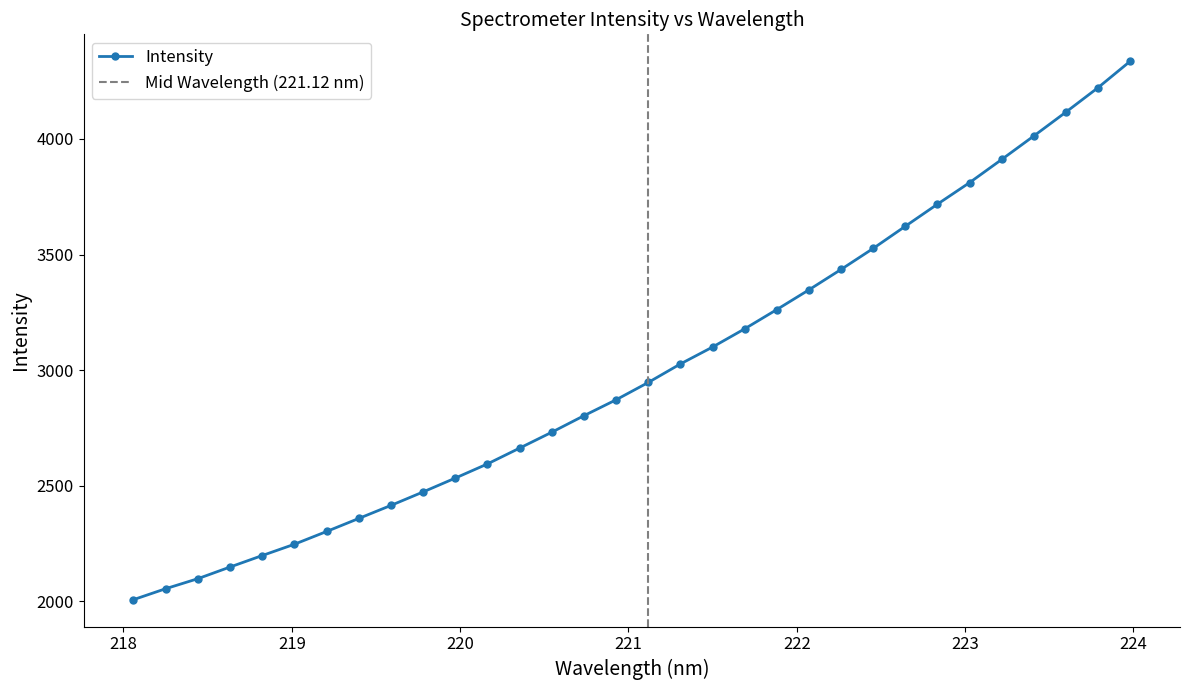

Reading right to left, list all the values displayed in this chart.

4336.1	4222.0	4116.2	4012.9	3911.3	3811.1	3717.9	3622.3	3526.4	3435.5	3347.2	3261.8	3178.4	3099.6	3026.5	2946.4	2871.5	2802.6	2731.2	2662.4	2594.1	2532.8	2472.8	2414.6	2358.1	2301.7	2246.5	2197.6	2148.0	2097.5	2054.2	2006.8